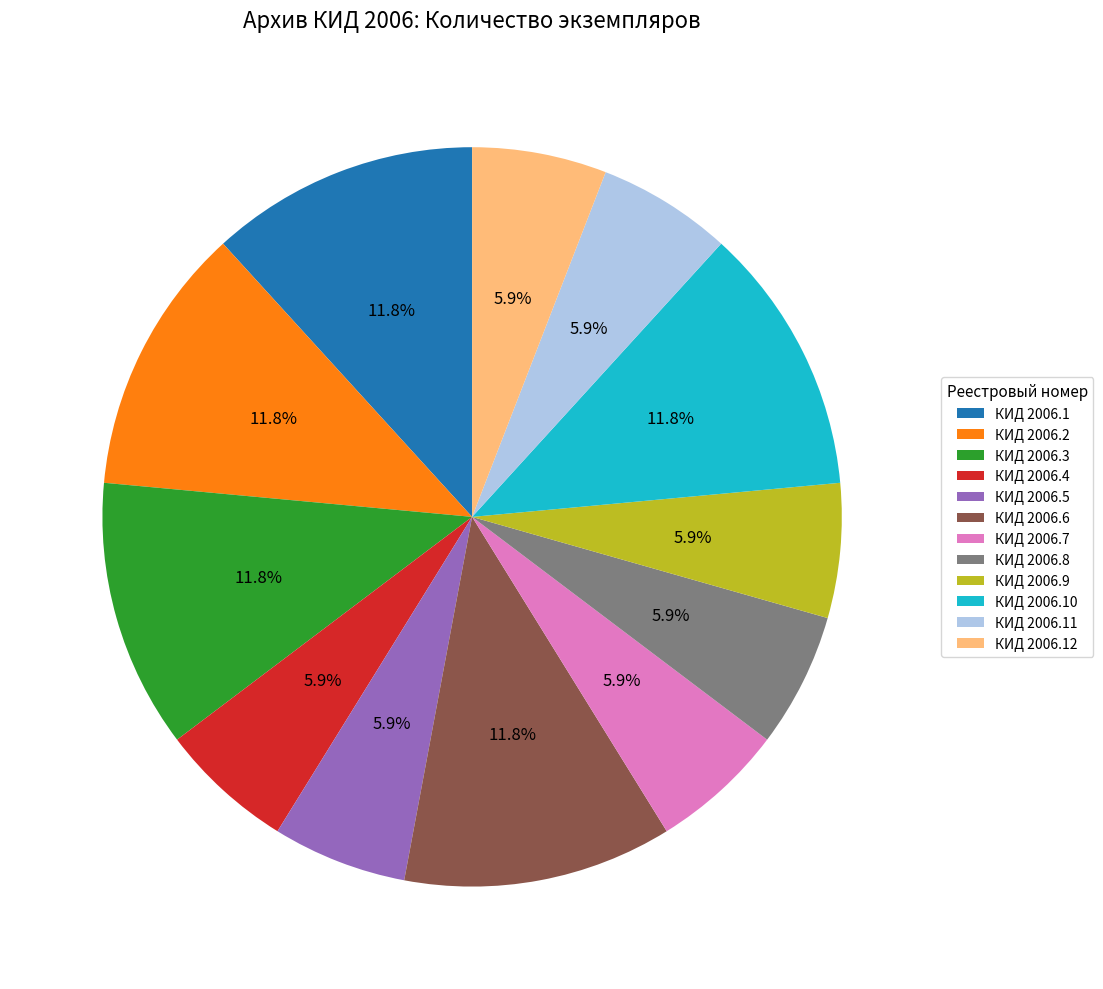

Does КИД 2006.11 represent more than half of the total?

No